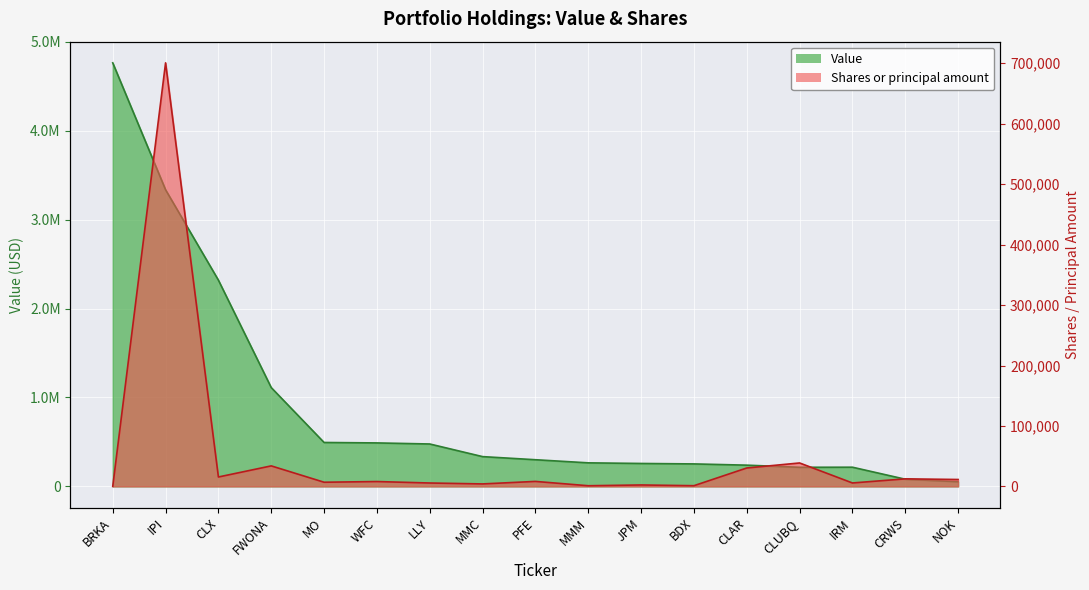

Read the Value value at BDX.

253000